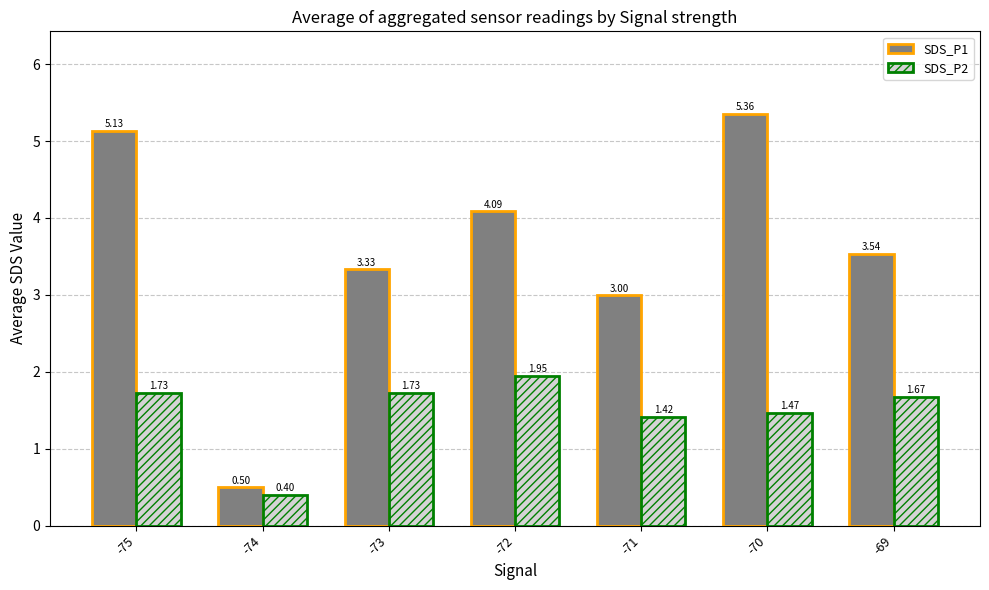

List the series in order of their peak value, highest first.

SDS_P1, SDS_P2